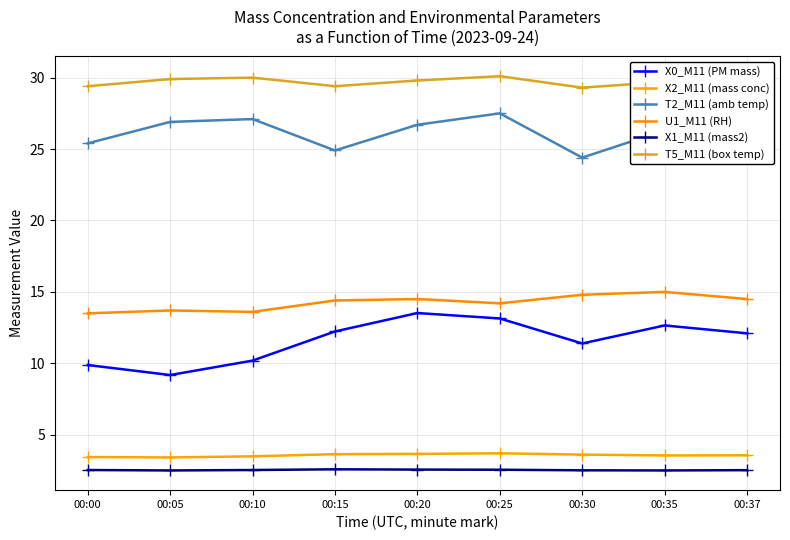

How many interior local peaks does the X0_M11 (PM mass) series have?

2